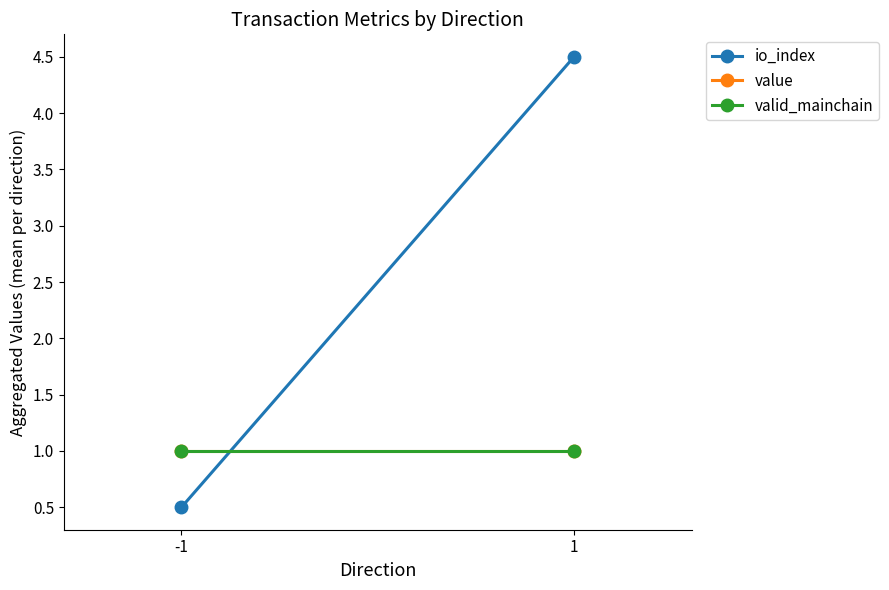

What is the value of the value point at the 2nd from the left?

1.0